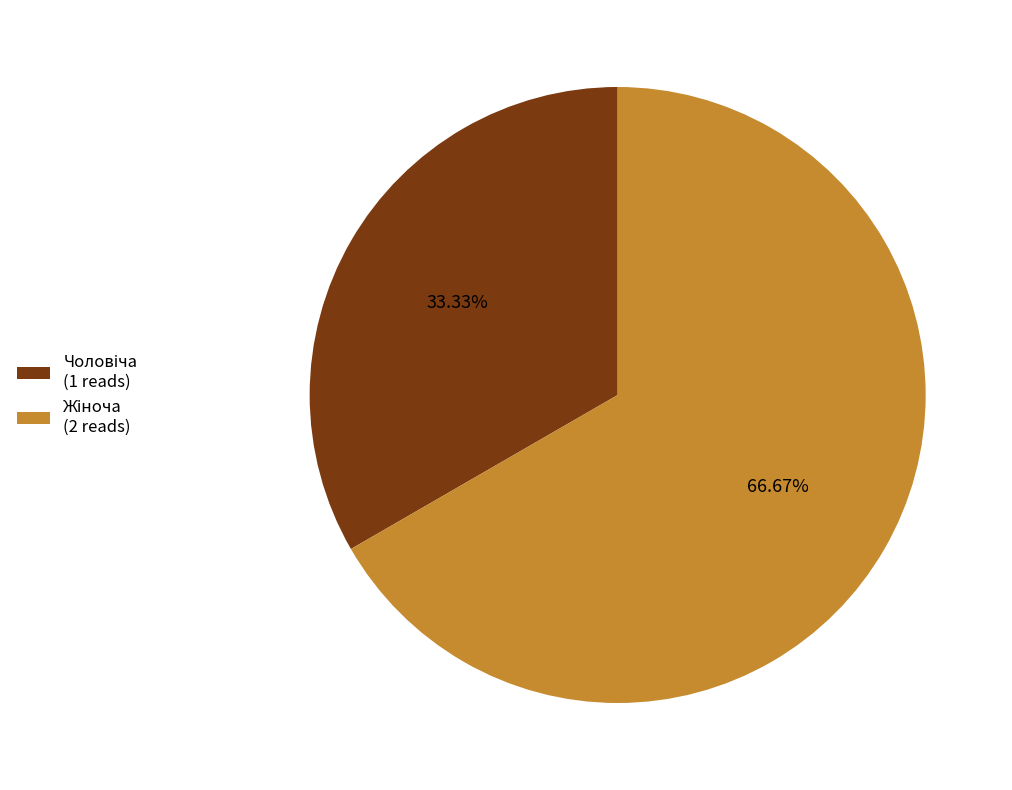

How many slices are in this pie chart?

2